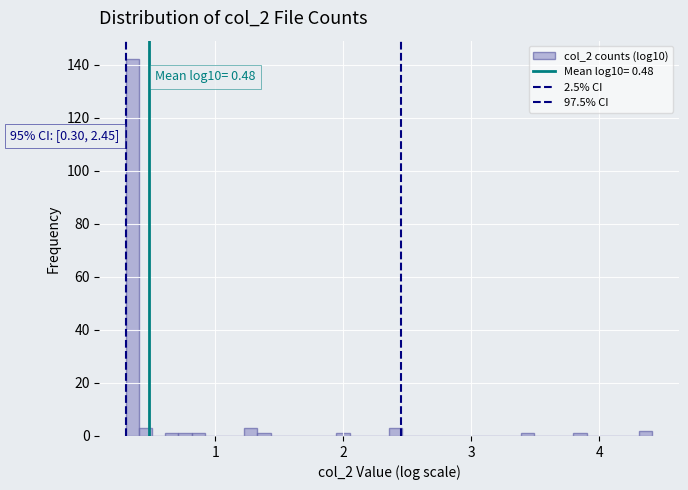

Read against the x-axis, roughly where is the centre of the tallest bar?

0.4